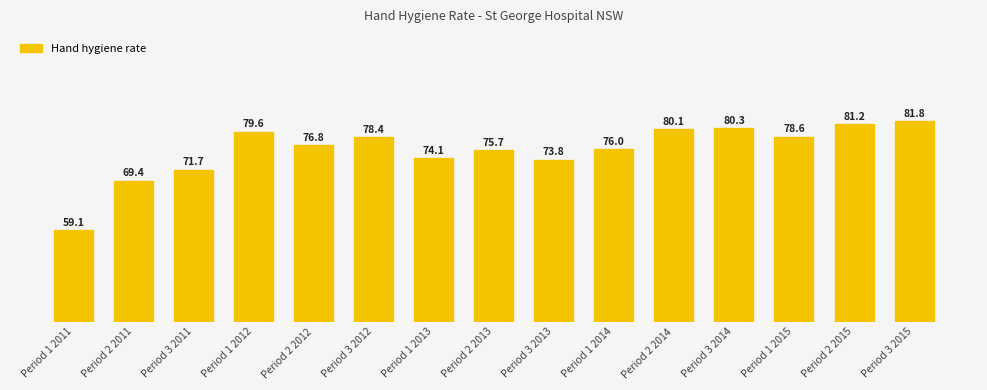

Between Period 1 2015 and Period 1 2014, which is larger?

Period 1 2015